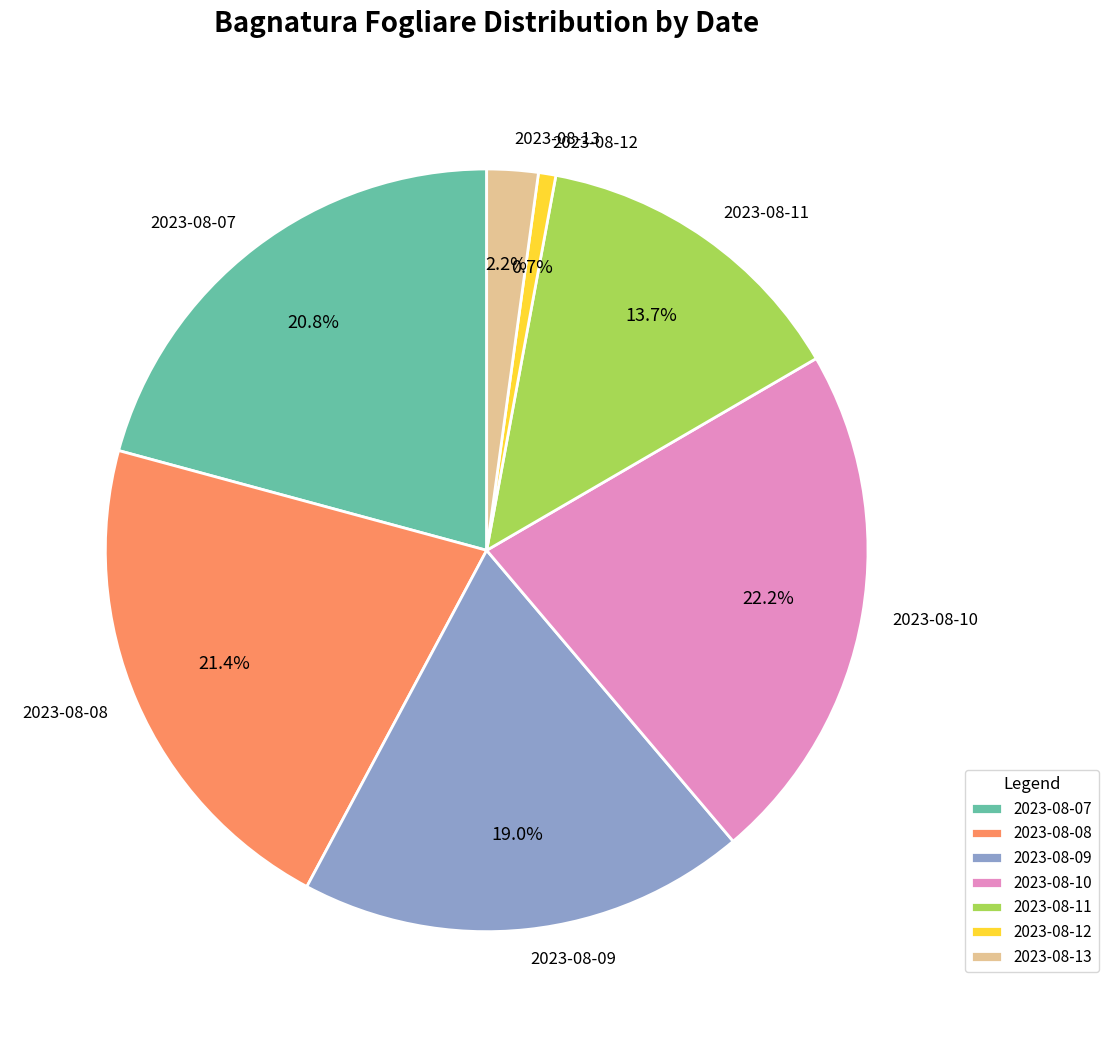

Count the number of slices in the pie.

7